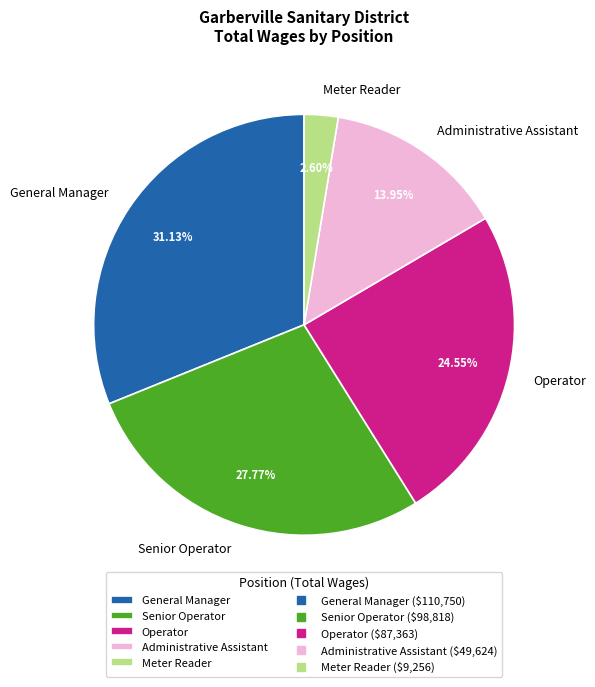

To the nearest percent, what is the average slice percentage?

20%